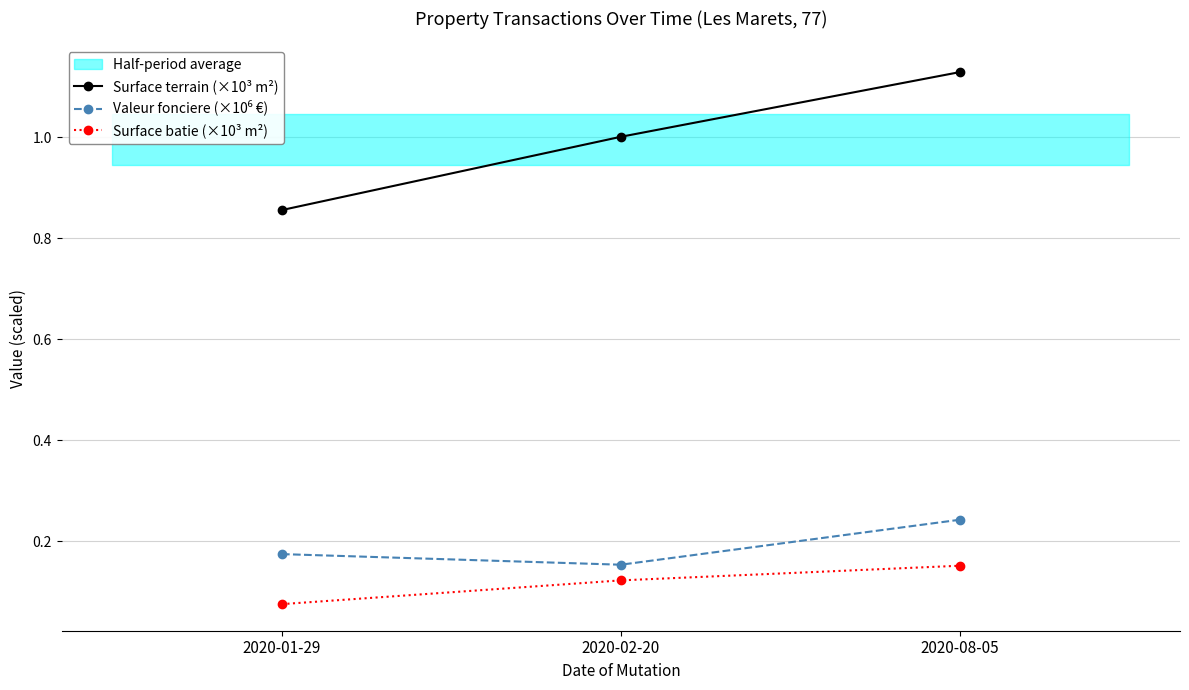

Reading right to left, what are all the values shown in this chart?

Surface terrain (×10³ m²): 2020-08-05=1.1	2020-02-20=1.0	2020-01-29=0.9
Valeur fonciere (×10⁶ €): 2020-08-05=0.2	2020-02-20=0.2	2020-01-29=0.2
Surface batie (×10³ m²): 2020-08-05=0.2	2020-02-20=0.1	2020-01-29=0.1